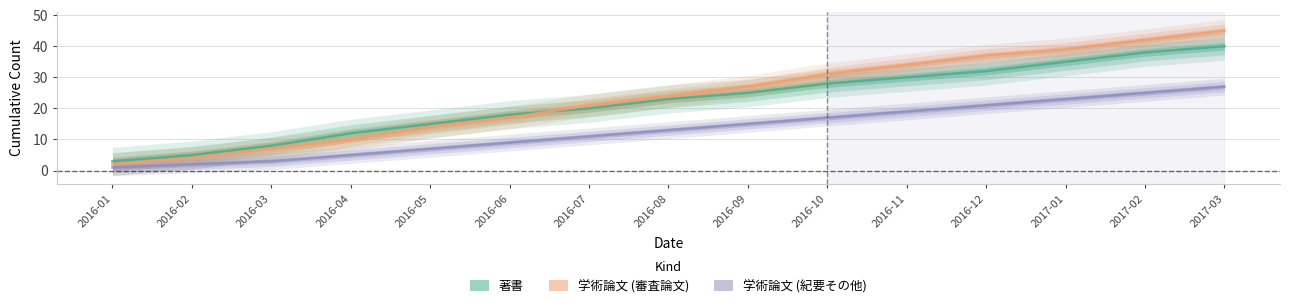

What are all the series names shown in the legend?

著書, 学術論文 (審査論文), 学術論文 (紀要その他)